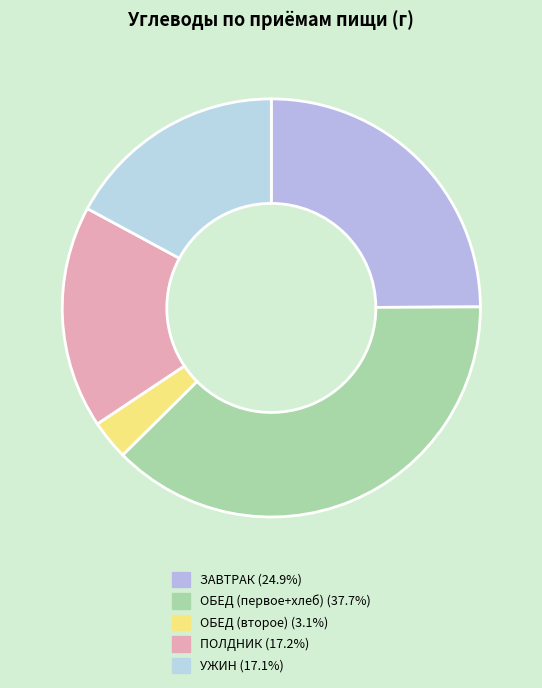

How many slices are in this pie chart?

5